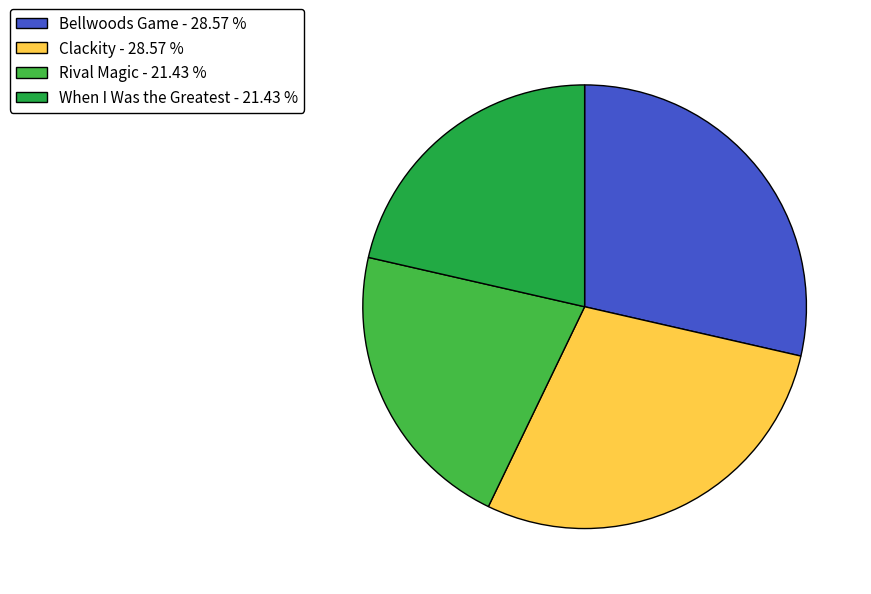

How many segments does this pie chart have?

4